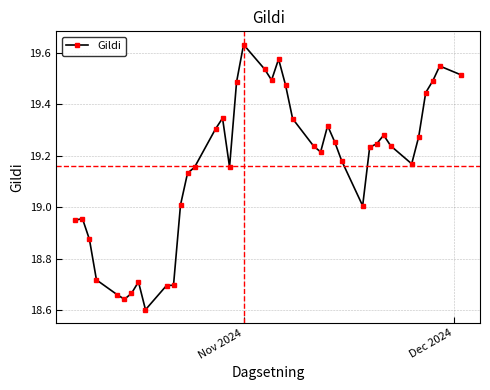

True or false: there are more than 1 points higher than both neighbors.

True